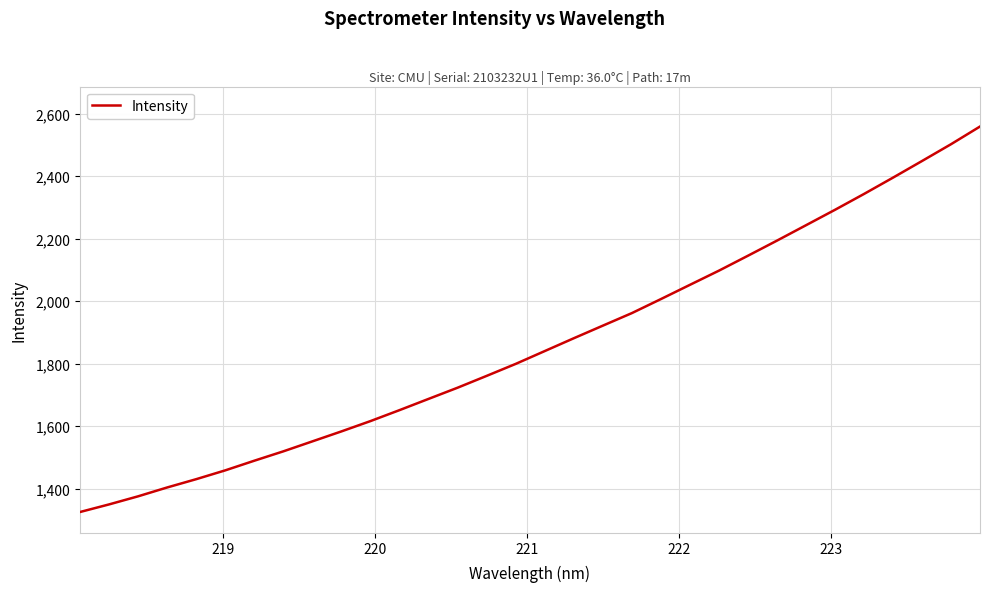

What is the smallest value displayed?

1324.9